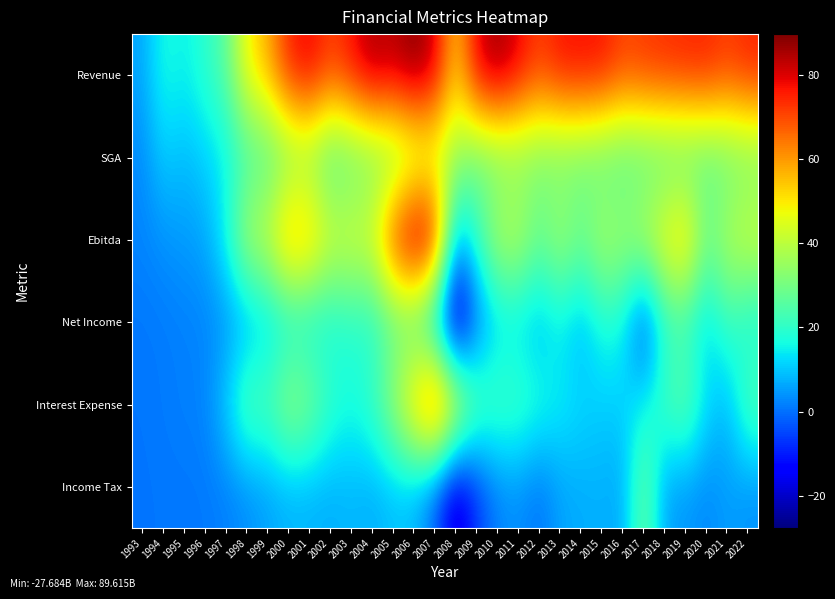

Count the number of data series in this chart.

6